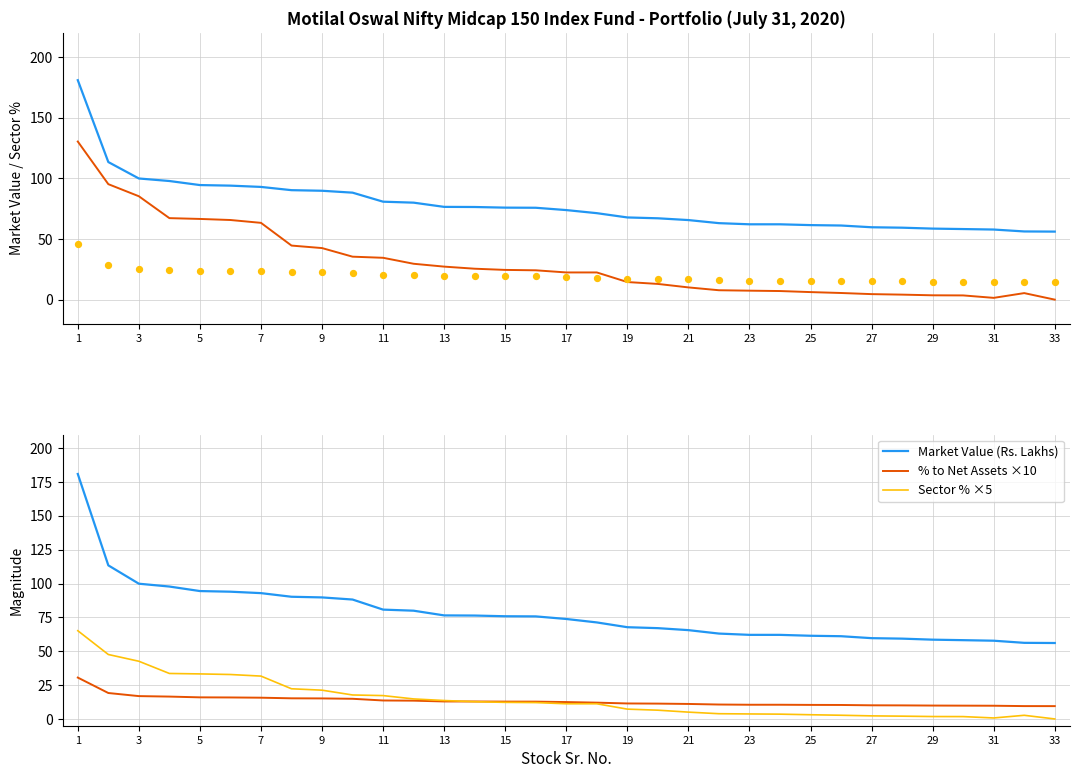

Which series contains the highest Y value?

Market Value (Rs. Lakhs)